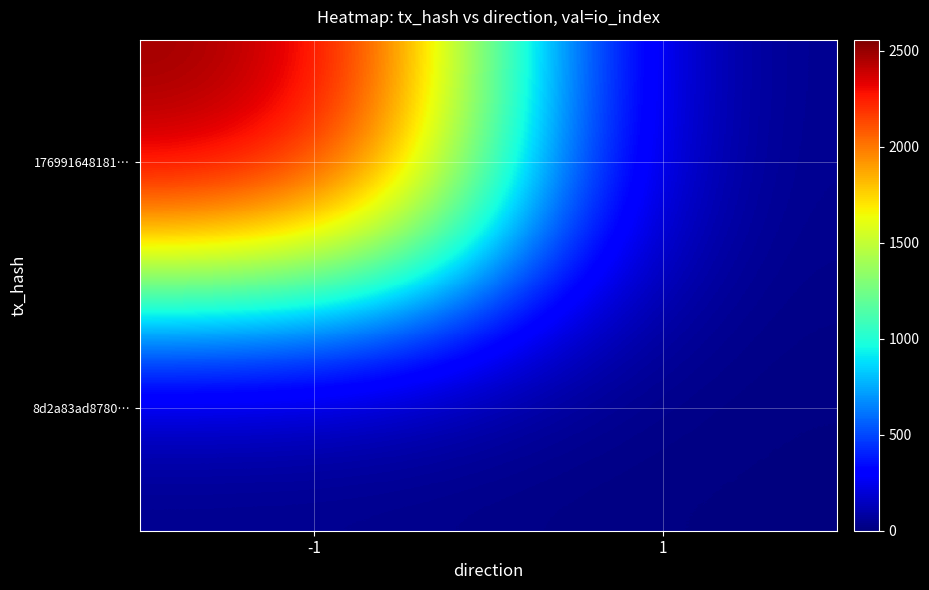

Reading left to right, extract all data points from this chart.

176991648181…: -1=2558	1=0
8d2a83ad8780…: -1=0	1=7